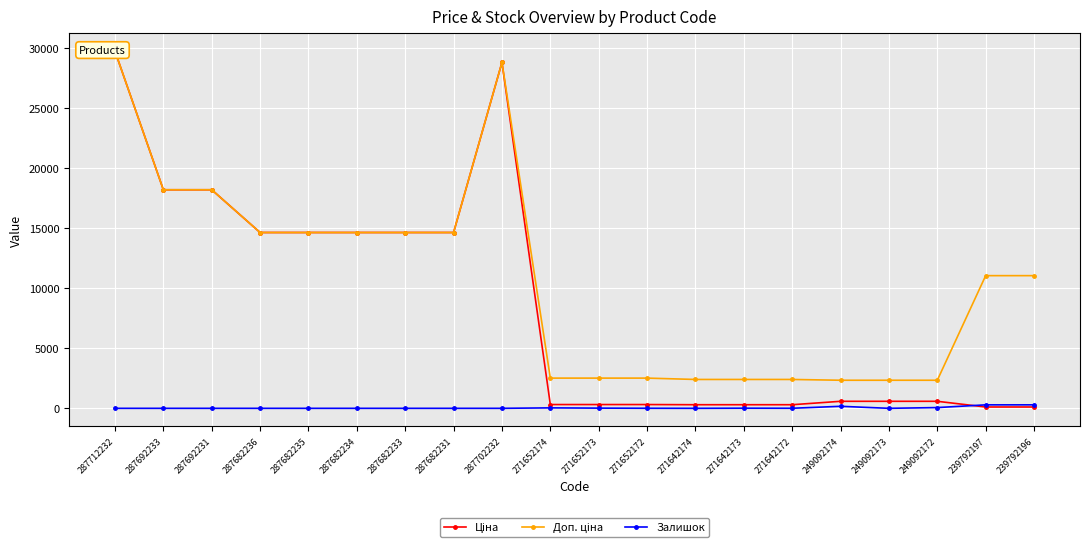

At how many categories does at least one series exceed 9139?

11